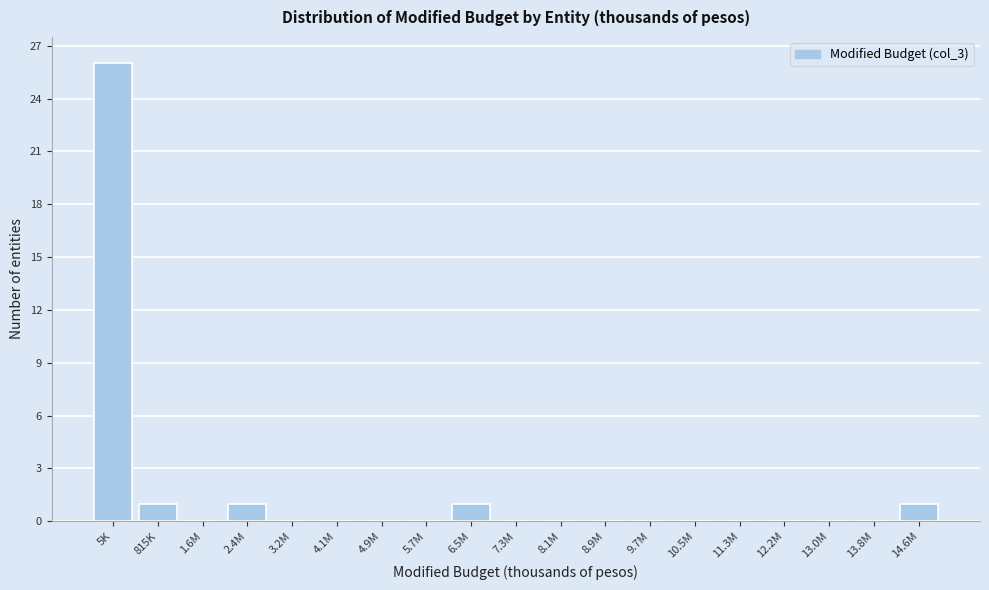

Reading right to left, extract all data points from this chart.

14.6M=1	13.8M=0	13.0M=0	12.2M=0	11.3M=0	10.5M=0	9.7M=0	8.9M=0	8.1M=0	7.3M=0	6.5M=1	5.7M=0	4.9M=0	4.1M=0	3.2M=0	2.4M=1	1.6M=0	815K=1	5K=26